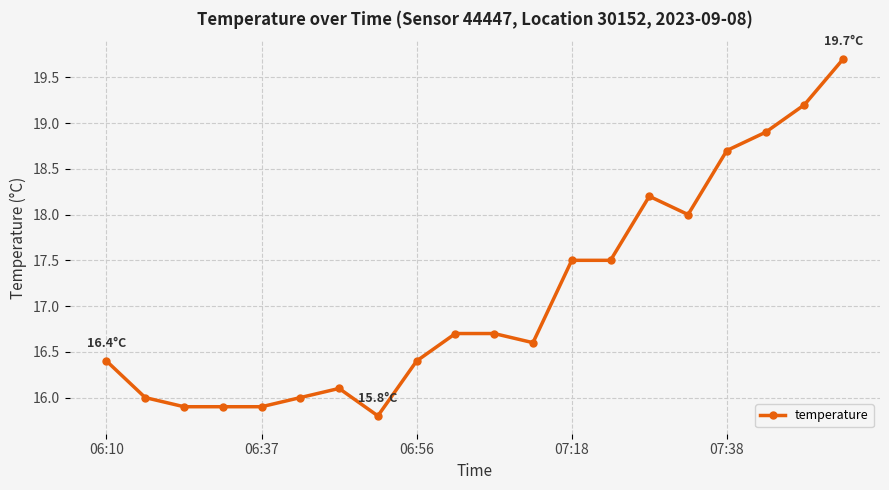

What is the value of the 10th point from the left?

16.7